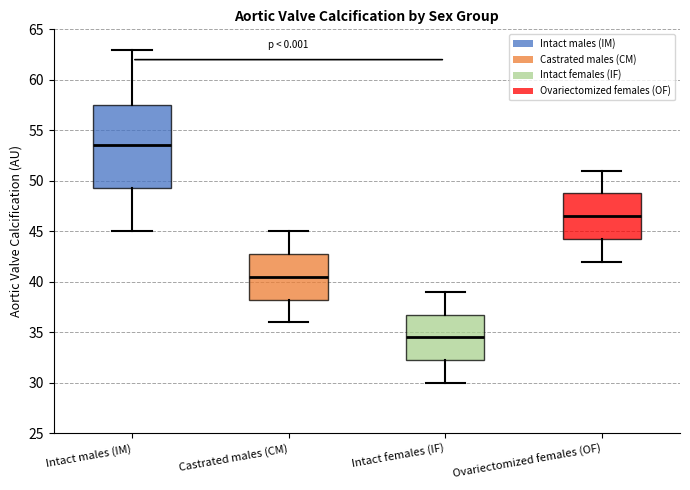

Where does the median line of the box for Ovariectomized females (OF) sit on the y-axis? The values are not printed on the chart, so give them approximately, as read against the axis.

46.5